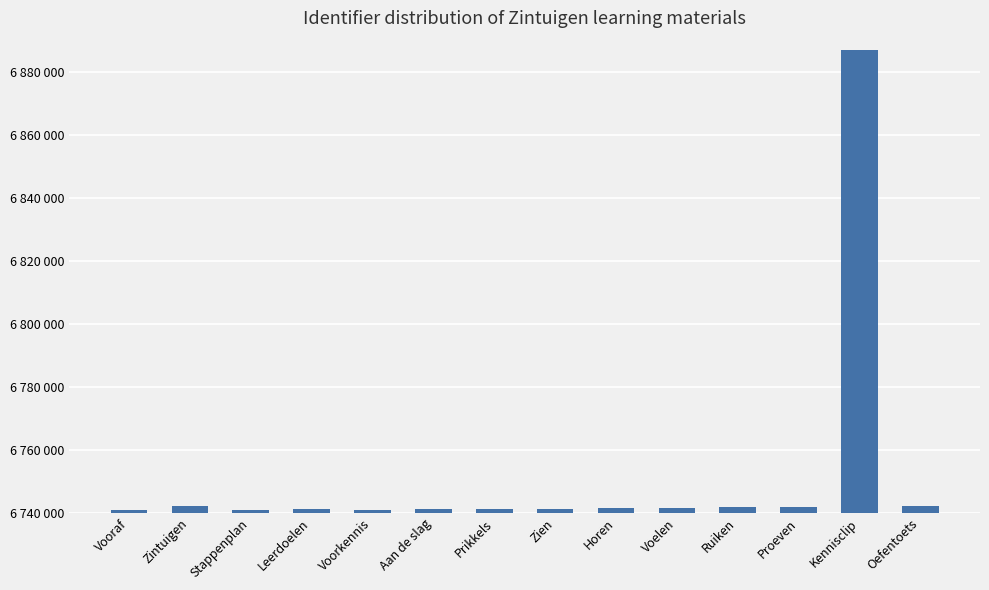

How many bars are there in total?

14